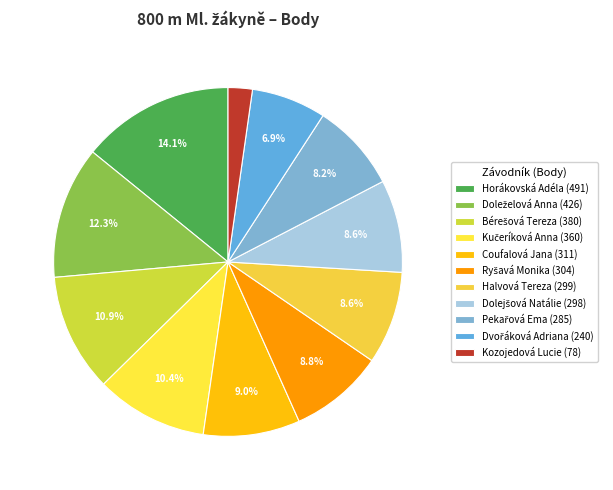

How many segments does this pie chart have?

11